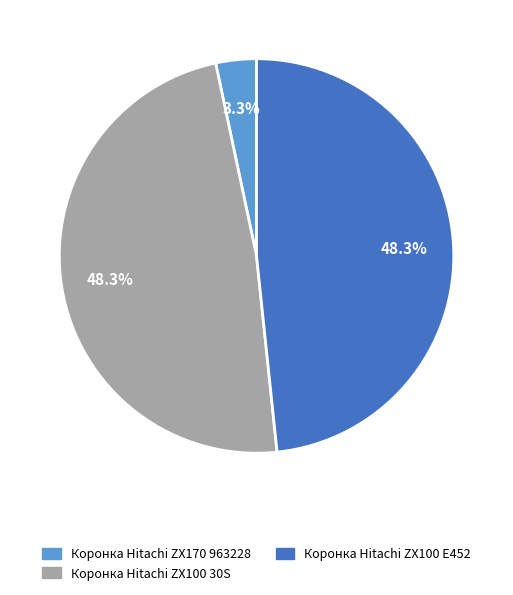

How many segments does this pie chart have?

3